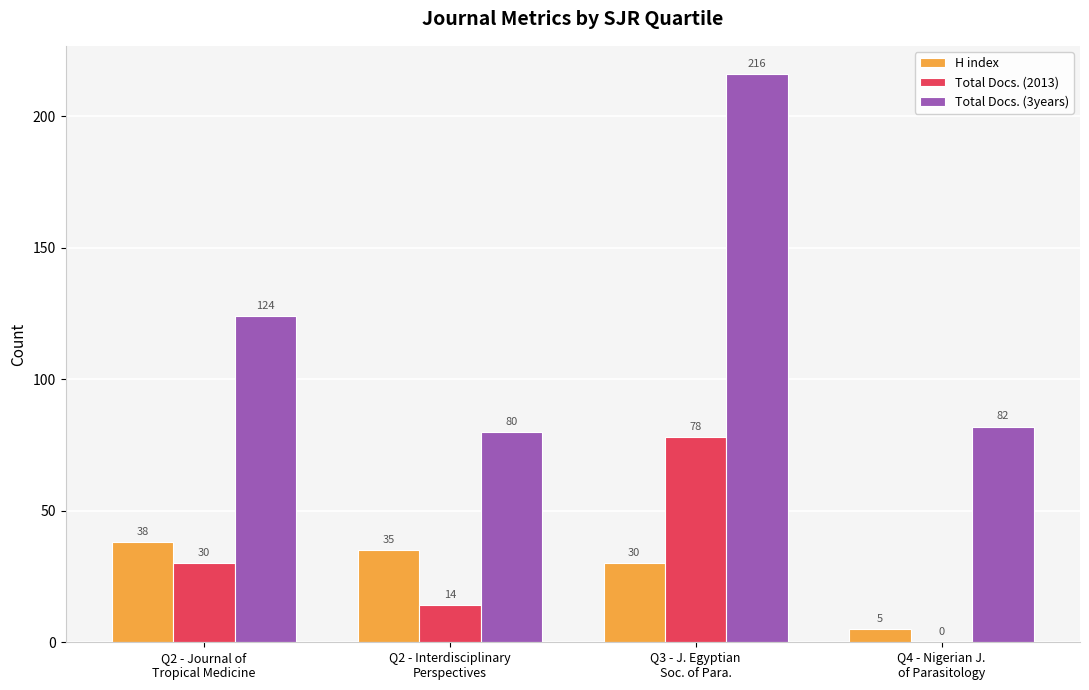

How many Total Docs. (2013) values are between 14 and 78?

3